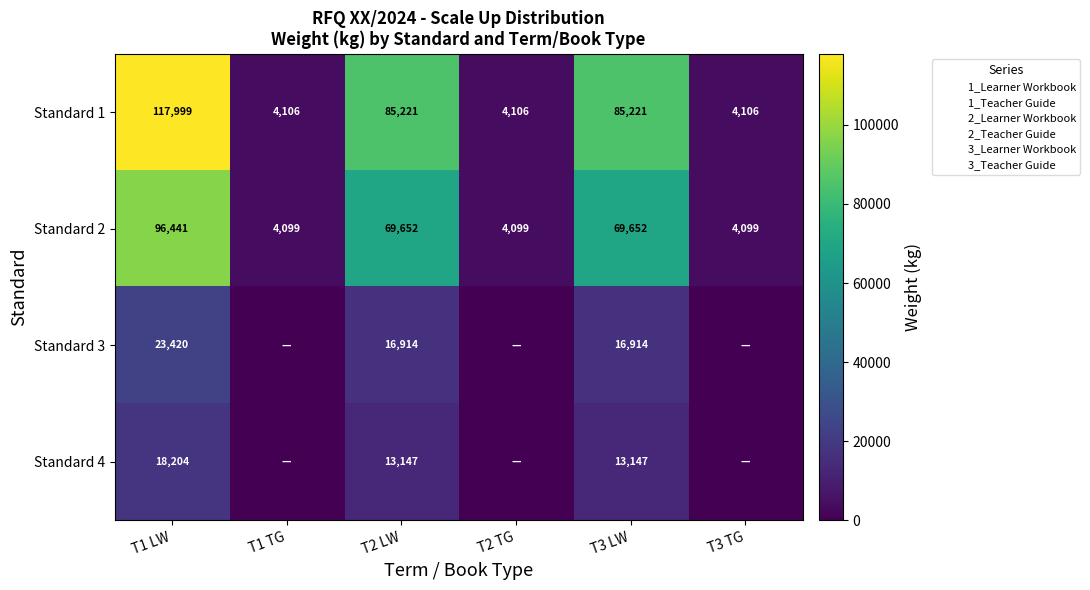

The Standard 1 series shows 4106 at T1 TG. True or false?

True